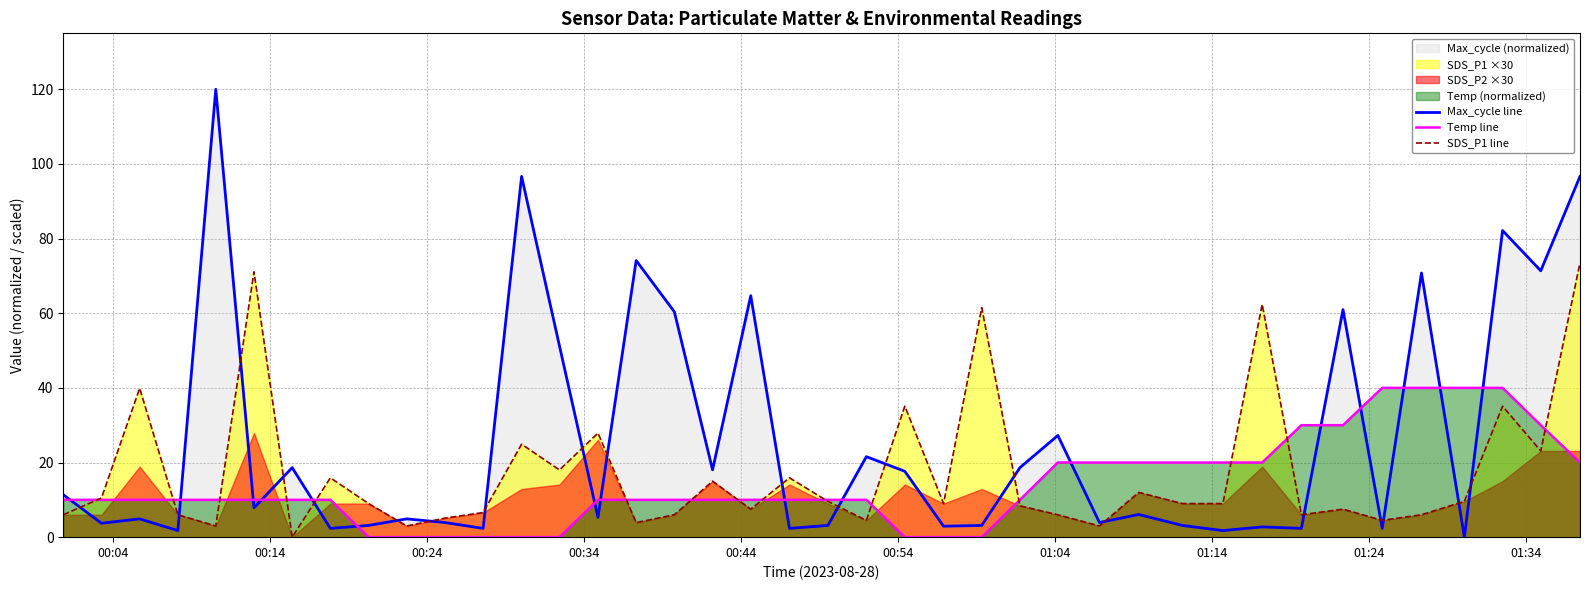

True or false: Temp line and Max_cycle line cross at least once.

True